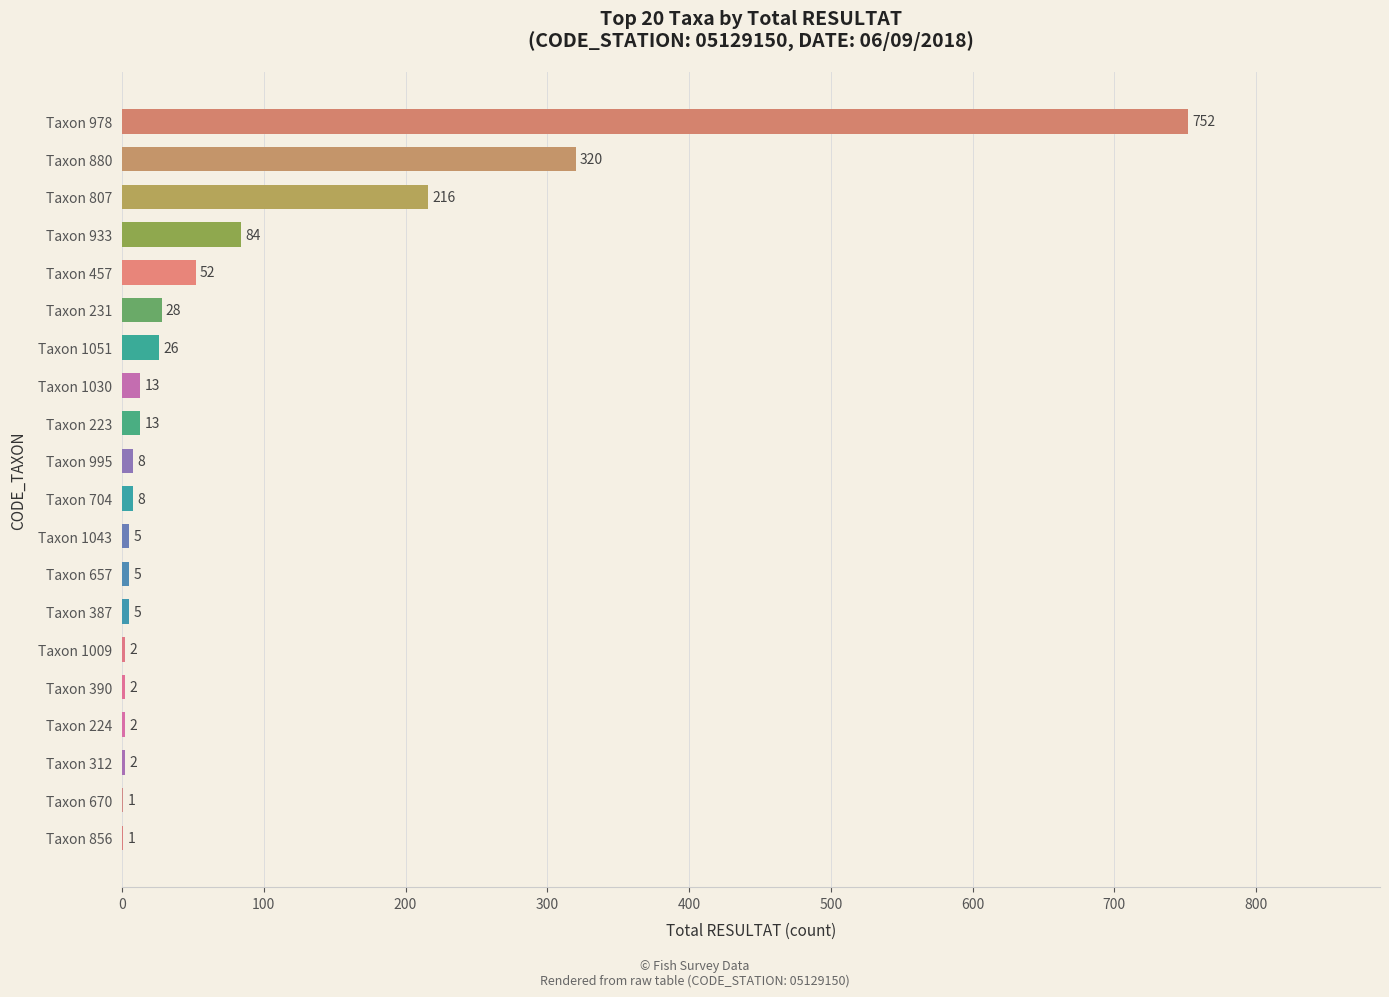

What is the average value?

77